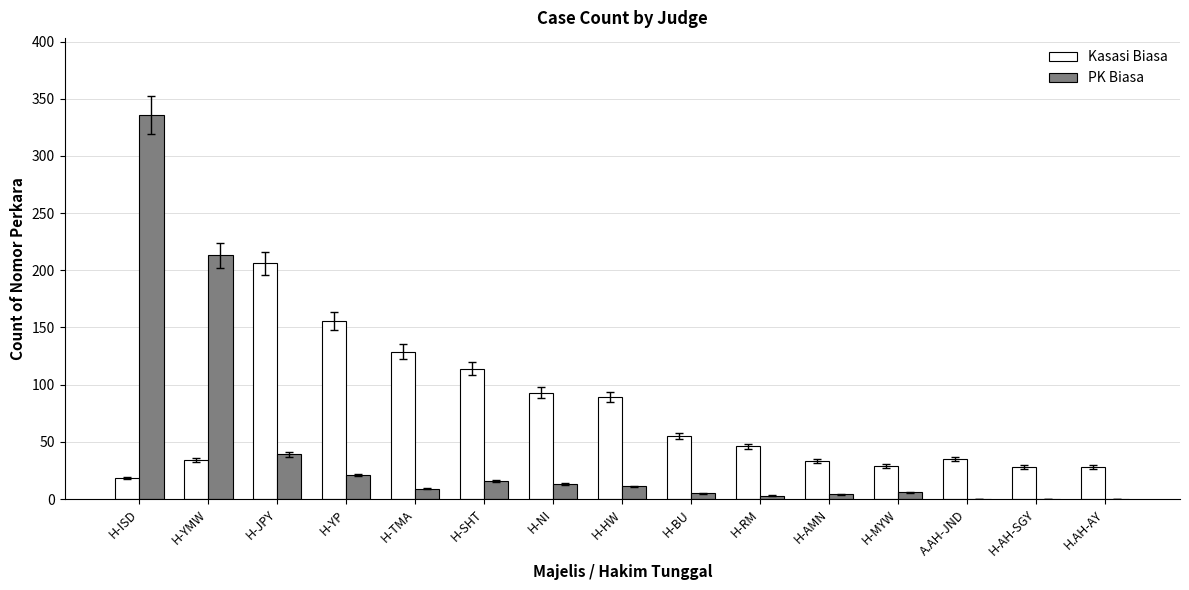

What are all the series names shown in the legend?

Kasasi Biasa, PK Biasa